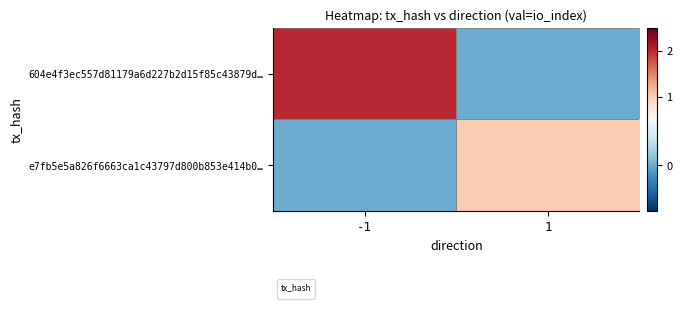

Reading left to right, transcribe all the data shown in this chart.

604e4f3ec557d81179a6d227b2d15f85c43879d…: -1=2	1=0
e7fb5e5a826f6663ca1c43797d800b853e414b0…: -1=0	1=1